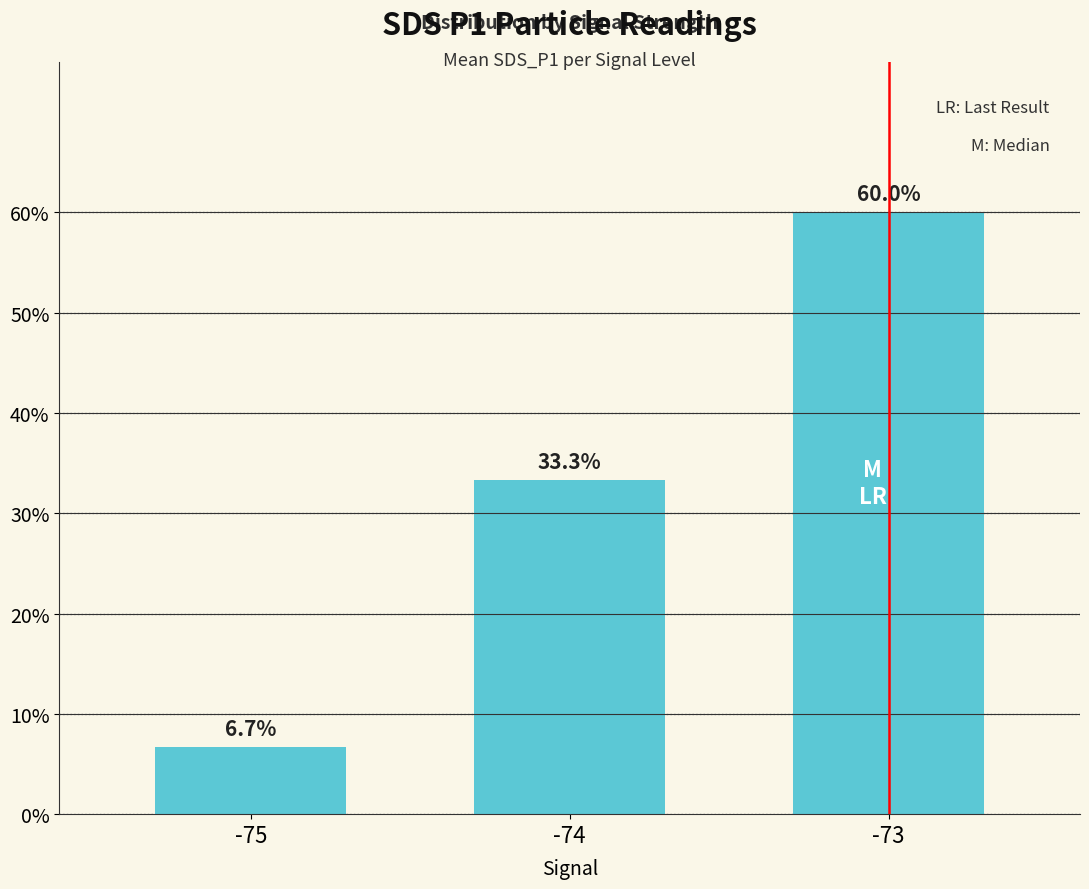

How many data points does each series have?

3